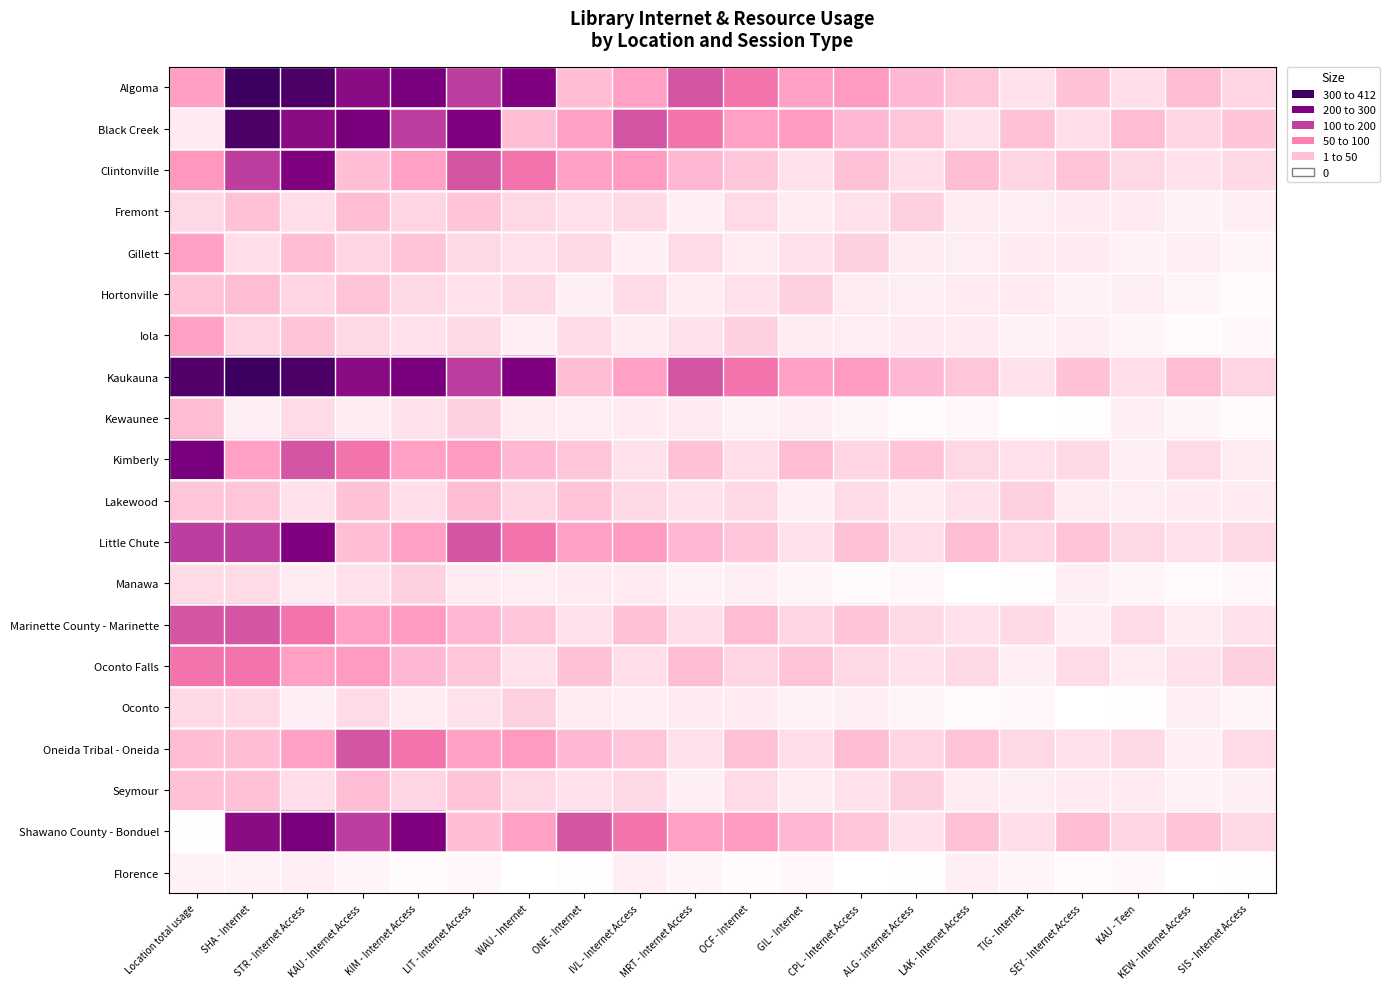

Reading left to right, what are all the values shown in this chart?

Algoma: Location total usage=130	SHA - Internet=412	STR - Internet Access=393	KAU - Internet Access=317	KIM - Internet Access=339	LIT - Internet Access=252	WAU - Internet=330	ONE - Internet=93	IVL - Internet Access=129	MRT - Internet Access=223	OCF - Internet=184	GIL - Internet=128	CPL - Internet Access=135	ALG - Internet Access=99	LAK - Internet Access=81	TIG - Internet=46	SEY - Internet Access=88	KAU - Teen=51	KEW - Internet Access=94	SIS - Internet Access=62
Black Creek: Location total usage=36	SHA - Internet=393	STR - Internet Access=317	KAU - Internet Access=339	KIM - Internet Access=252	LIT - Internet Access=330	WAU - Internet=93	ONE - Internet=129	IVL - Internet Access=223	MRT - Internet Access=184	OCF - Internet=128	GIL - Internet=135	CPL - Internet Access=99	ALG - Internet Access=81	LAK - Internet Access=46	TIG - Internet=88	SEY - Internet Access=51	KAU - Teen=94	KEW - Internet Access=62	SIS - Internet Access=84
Clintonville: Location total usage=140	SHA - Internet=252	STR - Internet Access=330	KAU - Internet Access=93	KIM - Internet Access=129	LIT - Internet Access=223	WAU - Internet=184	ONE - Internet=128	IVL - Internet Access=135	MRT - Internet Access=99	OCF - Internet=81	GIL - Internet=46	CPL - Internet Access=88	ALG - Internet Access=51	LAK - Internet Access=94	TIG - Internet=62	SEY - Internet Access=84	KAU - Teen=58	KEW - Internet Access=49	SIS - Internet Access=56
Fremont: Location total usage=58	SHA - Internet=88	STR - Internet Access=51	KAU - Internet Access=94	KIM - Internet Access=62	LIT - Internet Access=84	WAU - Internet=58	ONE - Internet=49	IVL - Internet Access=56	MRT - Internet Access=29	OCF - Internet=55	GIL - Internet=33	CPL - Internet Access=47	ALG - Internet Access=69	LAK - Internet Access=32	TIG - Internet=31	SEY - Internet Access=35	KAU - Teen=36	KEW - Internet Access=26	SIS - Internet Access=29
Gillett: Location total usage=128	SHA - Internet=51	STR - Internet Access=94	KAU - Internet Access=62	KIM - Internet Access=84	LIT - Internet Access=58	WAU - Internet=49	ONE - Internet=56	IVL - Internet Access=29	MRT - Internet Access=55	OCF - Internet=33	GIL - Internet=47	CPL - Internet Access=69	ALG - Internet Access=32	LAK - Internet Access=31	TIG - Internet=35	SEY - Internet Access=36	KAU - Teen=26	KEW - Internet Access=29	SIS - Internet Access=21
Hortonville: Location total usage=84	SHA - Internet=94	STR - Internet Access=62	KAU - Internet Access=84	KIM - Internet Access=58	LIT - Internet Access=49	WAU - Internet=56	ONE - Internet=29	IVL - Internet Access=55	MRT - Internet Access=33	OCF - Internet=47	GIL - Internet=69	CPL - Internet Access=32	ALG - Internet Access=31	LAK - Internet Access=35	TIG - Internet=36	SEY - Internet Access=26	KAU - Teen=29	KEW - Internet Access=21	SIS - Internet Access=15
Iola: Location total usage=129	SHA - Internet=62	STR - Internet Access=84	KAU - Internet Access=58	KIM - Internet Access=49	LIT - Internet Access=56	WAU - Internet=29	ONE - Internet=55	IVL - Internet Access=33	MRT - Internet Access=47	OCF - Internet=69	GIL - Internet=32	CPL - Internet Access=31	ALG - Internet Access=35	LAK - Internet Access=36	TIG - Internet=26	SEY - Internet Access=29	KAU - Teen=21	KEW - Internet Access=15	SIS - Internet Access=18
Kaukauna: Location total usage=386	SHA - Internet=412	STR - Internet Access=393	KAU - Internet Access=317	KIM - Internet Access=339	LIT - Internet Access=252	WAU - Internet=330	ONE - Internet=93	IVL - Internet Access=129	MRT - Internet Access=223	OCF - Internet=184	GIL - Internet=128	CPL - Internet Access=135	ALG - Internet Access=99	LAK - Internet Access=81	TIG - Internet=46	SEY - Internet Access=88	KAU - Teen=51	KEW - Internet Access=94	SIS - Internet Access=62
Kewaunee: Location total usage=94	SHA - Internet=29	STR - Internet Access=55	KAU - Internet Access=33	KIM - Internet Access=47	LIT - Internet Access=69	WAU - Internet=32	ONE - Internet=31	IVL - Internet Access=35	MRT - Internet Access=36	OCF - Internet=26	GIL - Internet=29	CPL - Internet Access=21	ALG - Internet Access=15	LAK - Internet Access=18	TIG - Internet=8	SEY - Internet Access=12	KAU - Teen=29	KEW - Internet Access=21	SIS - Internet Access=15
Kimberly: Location total usage=339	SHA - Internet=129	STR - Internet Access=223	KAU - Internet Access=184	KIM - Internet Access=128	LIT - Internet Access=135	WAU - Internet=99	ONE - Internet=81	IVL - Internet Access=46	MRT - Internet Access=88	OCF - Internet=51	GIL - Internet=94	CPL - Internet Access=62	ALG - Internet Access=84	LAK - Internet Access=58	TIG - Internet=49	SEY - Internet Access=56	KAU - Teen=29	KEW - Internet Access=55	SIS - Internet Access=33
Lakewood: Location total usage=81	SHA - Internet=81	STR - Internet Access=46	KAU - Internet Access=88	KIM - Internet Access=51	LIT - Internet Access=94	WAU - Internet=62	ONE - Internet=84	IVL - Internet Access=58	MRT - Internet Access=49	OCF - Internet=56	GIL - Internet=29	CPL - Internet Access=55	ALG - Internet Access=33	LAK - Internet Access=47	TIG - Internet=69	SEY - Internet Access=32	KAU - Teen=31	KEW - Internet Access=35	SIS - Internet Access=36
Little Chute: Location total usage=252	SHA - Internet=252	STR - Internet Access=330	KAU - Internet Access=93	KIM - Internet Access=129	LIT - Internet Access=223	WAU - Internet=184	ONE - Internet=128	IVL - Internet Access=135	MRT - Internet Access=99	OCF - Internet=81	GIL - Internet=46	CPL - Internet Access=88	ALG - Internet Access=51	LAK - Internet Access=94	TIG - Internet=62	SEY - Internet Access=84	KAU - Teen=58	KEW - Internet Access=49	SIS - Internet Access=56
Manawa: Location total usage=55	SHA - Internet=55	STR - Internet Access=33	KAU - Internet Access=47	KIM - Internet Access=69	LIT - Internet Access=32	WAU - Internet=31	ONE - Internet=35	IVL - Internet Access=36	MRT - Internet Access=26	OCF - Internet=29	GIL - Internet=21	CPL - Internet Access=15	ALG - Internet Access=18	LAK - Internet Access=8	TIG - Internet=12	SEY - Internet Access=29	KAU - Teen=21	KEW - Internet Access=15	SIS - Internet Access=18
Marinette County - Marinette: Location total usage=223	SHA - Internet=223	STR - Internet Access=184	KAU - Internet Access=128	KIM - Internet Access=135	LIT - Internet Access=99	WAU - Internet=81	ONE - Internet=46	IVL - Internet Access=88	MRT - Internet Access=51	OCF - Internet=94	GIL - Internet=62	CPL - Internet Access=84	ALG - Internet Access=58	LAK - Internet Access=49	TIG - Internet=56	SEY - Internet Access=29	KAU - Teen=55	KEW - Internet Access=33	SIS - Internet Access=47
Oconto Falls: Location total usage=184	SHA - Internet=184	STR - Internet Access=128	KAU - Internet Access=135	KIM - Internet Access=99	LIT - Internet Access=81	WAU - Internet=46	ONE - Internet=88	IVL - Internet Access=51	MRT - Internet Access=94	OCF - Internet=62	GIL - Internet=84	CPL - Internet Access=58	ALG - Internet Access=49	LAK - Internet Access=56	TIG - Internet=29	SEY - Internet Access=55	KAU - Teen=33	KEW - Internet Access=47	SIS - Internet Access=69
Oconto: Location total usage=56	SHA - Internet=56	STR - Internet Access=29	KAU - Internet Access=55	KIM - Internet Access=33	LIT - Internet Access=47	WAU - Internet=69	ONE - Internet=32	IVL - Internet Access=31	MRT - Internet Access=35	OCF - Internet=36	GIL - Internet=26	CPL - Internet Access=29	ALG - Internet Access=21	LAK - Internet Access=15	TIG - Internet=18	SEY - Internet Access=8	KAU - Teen=12	KEW - Internet Access=29	SIS - Internet Access=21
Oneida Tribal - Oneida: Location total usage=93	SHA - Internet=93	STR - Internet Access=129	KAU - Internet Access=223	KIM - Internet Access=184	LIT - Internet Access=128	WAU - Internet=135	ONE - Internet=99	IVL - Internet Access=81	MRT - Internet Access=46	OCF - Internet=88	GIL - Internet=51	CPL - Internet Access=94	ALG - Internet Access=62	LAK - Internet Access=84	TIG - Internet=58	SEY - Internet Access=49	KAU - Teen=56	KEW - Internet Access=29	SIS - Internet Access=55
Seymour: Location total usage=88	SHA - Internet=88	STR - Internet Access=51	KAU - Internet Access=94	KIM - Internet Access=62	LIT - Internet Access=84	WAU - Internet=58	ONE - Internet=49	IVL - Internet Access=56	MRT - Internet Access=29	OCF - Internet=55	GIL - Internet=33	CPL - Internet Access=47	ALG - Internet Access=69	LAK - Internet Access=32	TIG - Internet=31	SEY - Internet Access=35	KAU - Teen=36	KEW - Internet Access=26	SIS - Internet Access=29
Shawano County - Bonduel: Location total usage=11	SHA - Internet=317	STR - Internet Access=339	KAU - Internet Access=252	KIM - Internet Access=330	LIT - Internet Access=93	WAU - Internet=129	ONE - Internet=223	IVL - Internet Access=184	MRT - Internet Access=128	OCF - Internet=135	GIL - Internet=99	CPL - Internet Access=81	ALG - Internet Access=46	LAK - Internet Access=88	TIG - Internet=51	SEY - Internet Access=94	KAU - Teen=62	KEW - Internet Access=84	SIS - Internet Access=58
Florence: Location total usage=26	SHA - Internet=26	STR - Internet Access=29	KAU - Internet Access=21	KIM - Internet Access=15	LIT - Internet Access=18	WAU - Internet=8	ONE - Internet=12	IVL - Internet Access=29	MRT - Internet Access=21	OCF - Internet=15	GIL - Internet=18	CPL - Internet Access=8	ALG - Internet Access=12	LAK - Internet Access=29	TIG - Internet=21	SEY - Internet Access=15	KAU - Teen=18	KEW - Internet Access=8	SIS - Internet Access=12